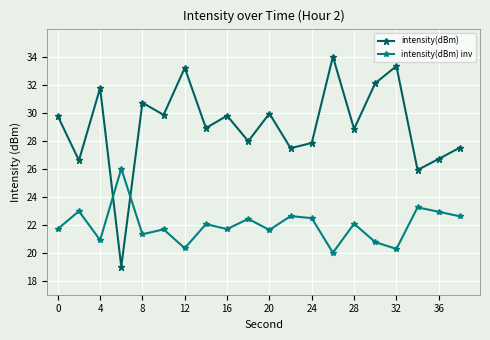

What is the value of the intensity(dBm) inv point at the 3rd from the left?

20.9